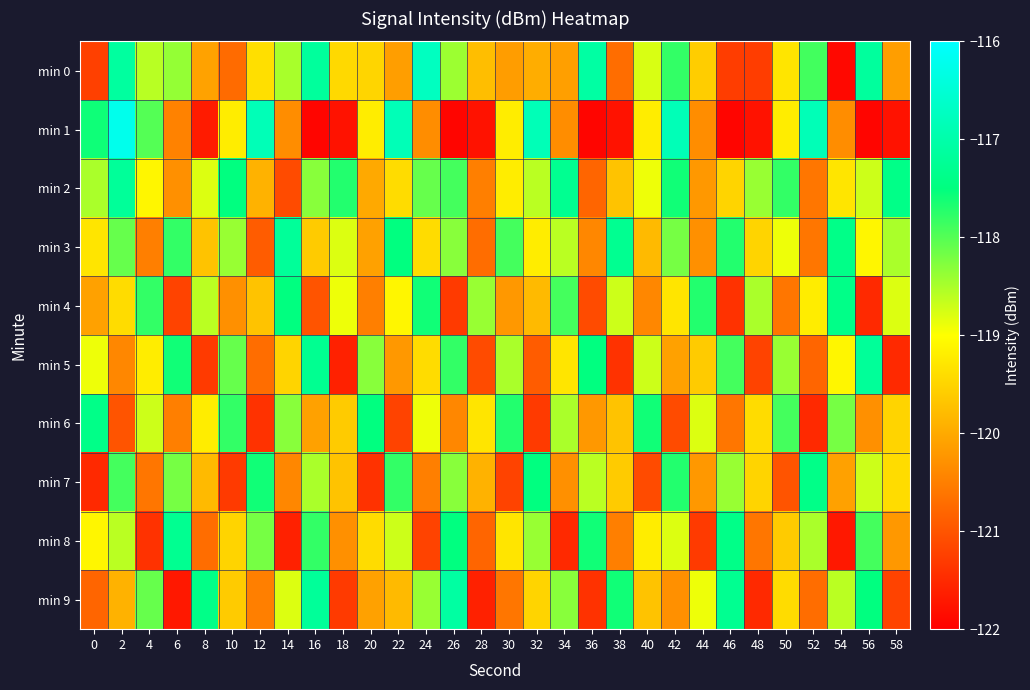

What is the maximum value shown in the chart?

-116.2